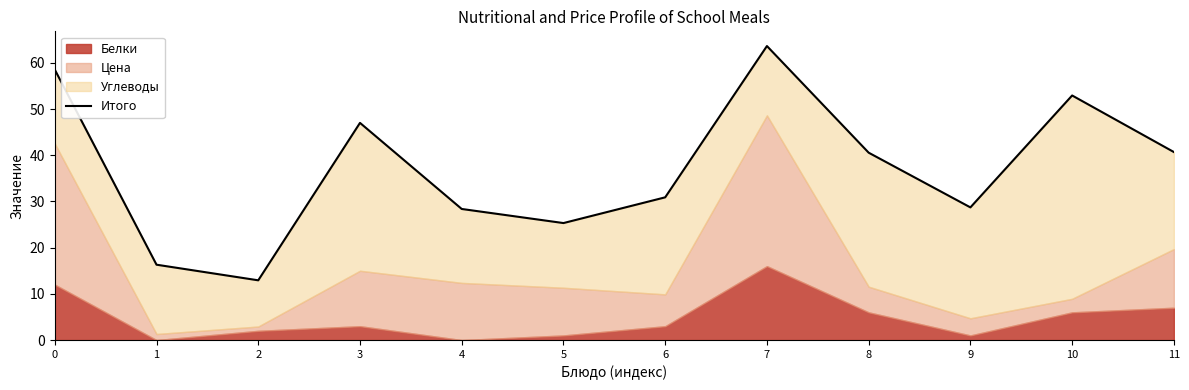

At which category does the data reach its first local peak?

3